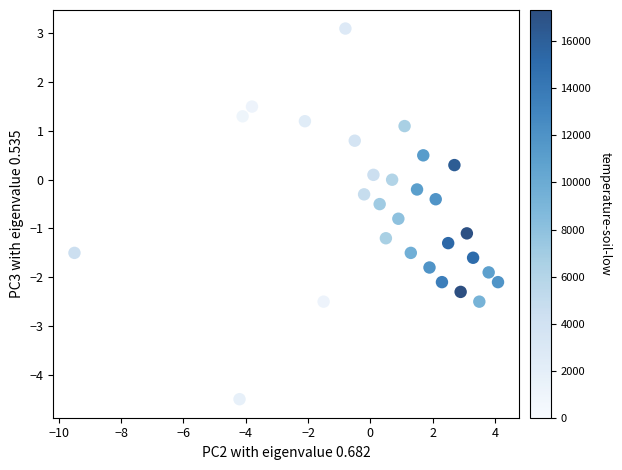

What is the range of Y values (max minus min)?

7.6